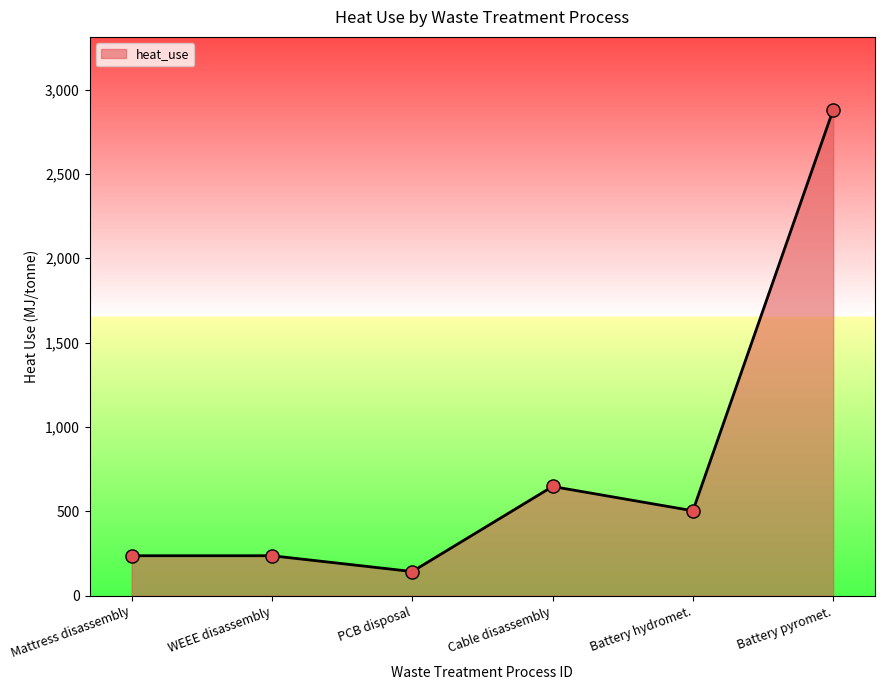

Which has a higher value, PCB disposal or WEEE disassembly?

WEEE disassembly